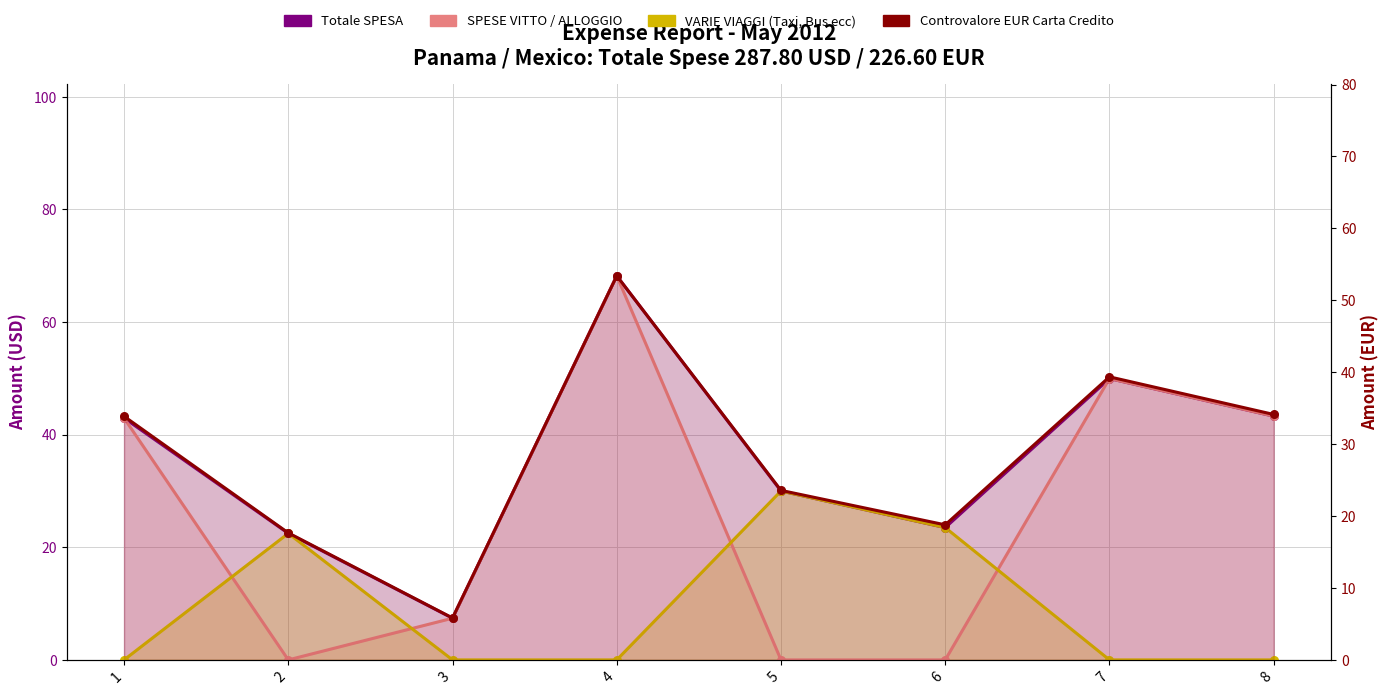

What are all the series names shown in the legend?

Totale SPESA, SPESE VITTO / ALLOGGIO, VARIE VIAGGI (Taxi, Bus ecc), Controvalore EUR Carta Credito